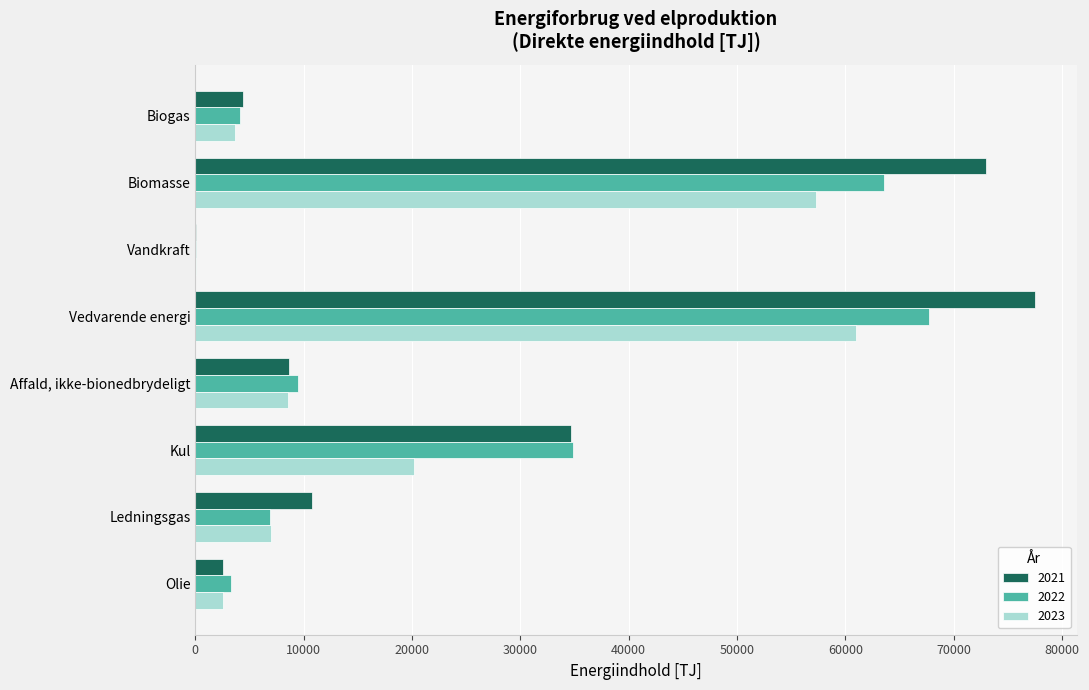

Between Affald, ikke-bionedbrydeligt and Vandkraft, which series saw the biggest shift?

2022